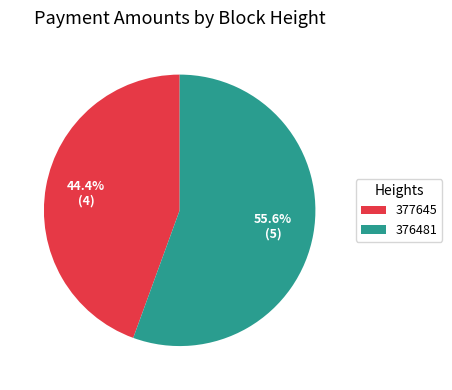

Which slice is the smallest?

377645